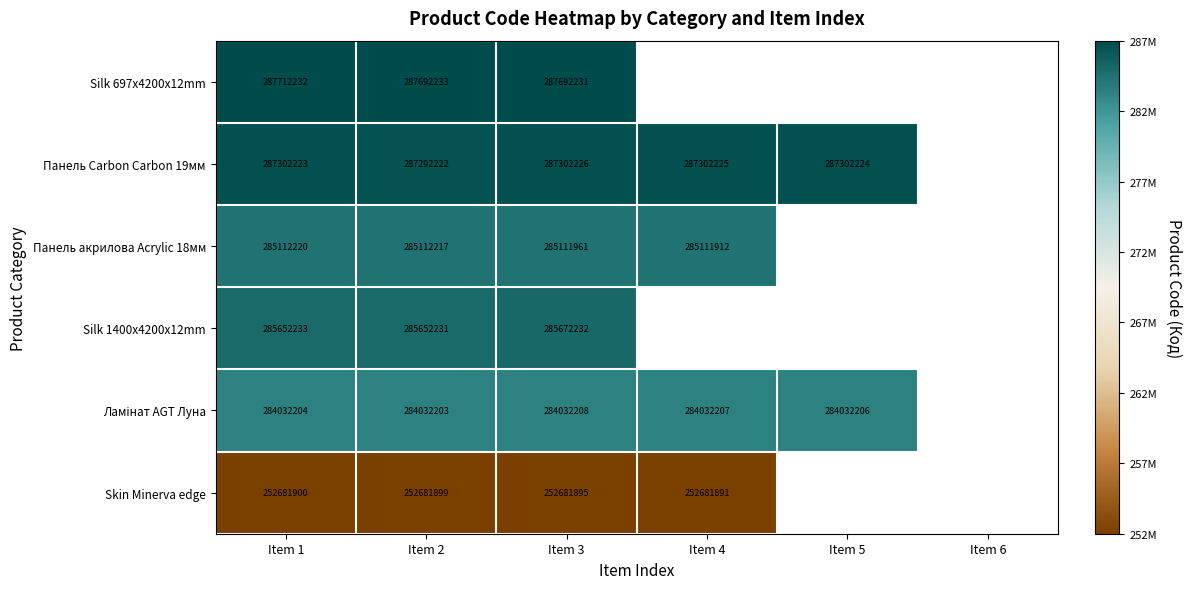

What is the greatest value displayed?

287712232.0